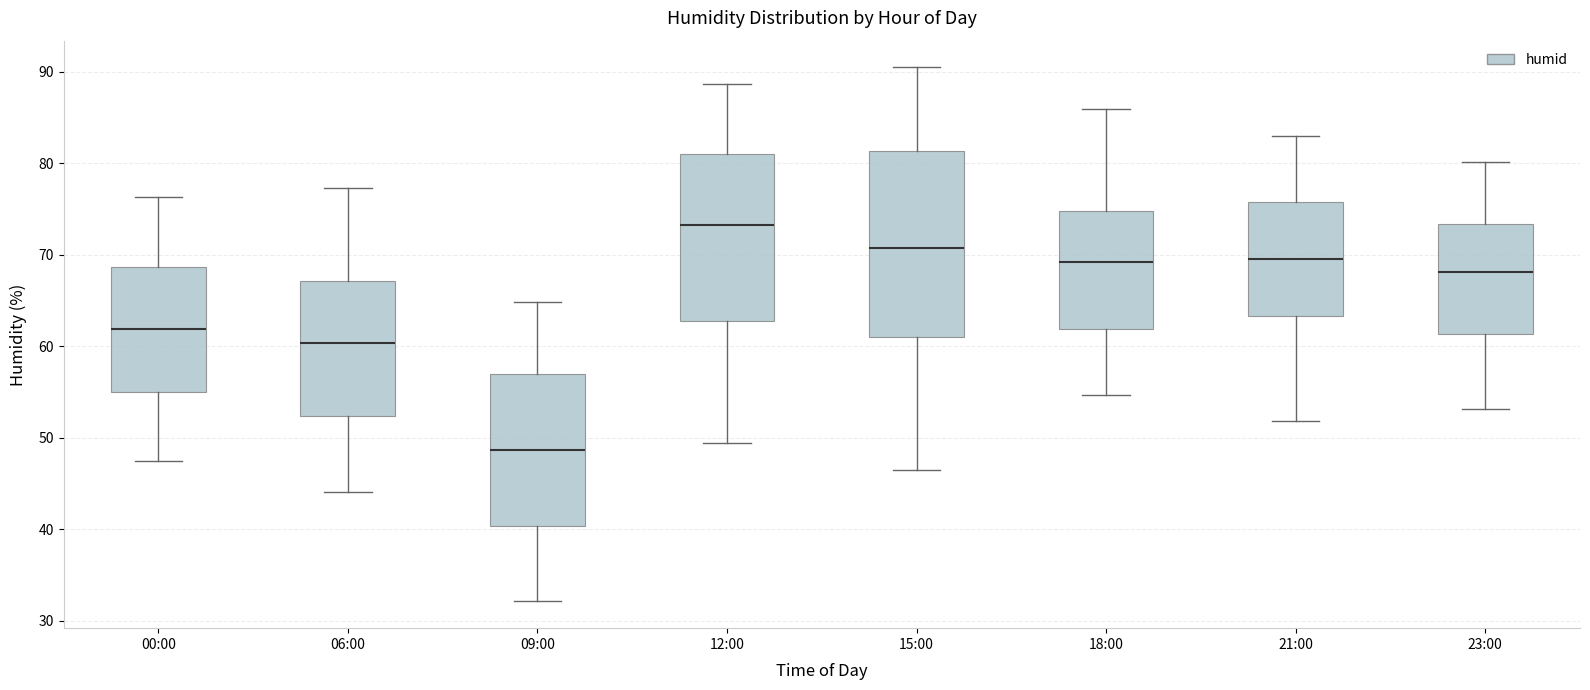

Reading left to right, read every box against the y-axis: the position of its median line, the range the box covers, and the ends of its whiskers. The values are not printed on the chart, so give them approximately, as read against the axis.

00:00: median 62, box 55 to 69, whiskers 48 to 76
06:00: median 60, box 52 to 67, whiskers 44 to 77
09:00: median 49, box 40 to 57, whiskers 32 to 65
12:00: median 73, box 63 to 81, whiskers 49 to 89
15:00: median 71, box 61 to 81, whiskers 47 to 91
18:00: median 69, box 62 to 75, whiskers 55 to 86
21:00: median 70, box 63 to 76, whiskers 52 to 83
23:00: median 68, box 61 to 73, whiskers 53 to 80